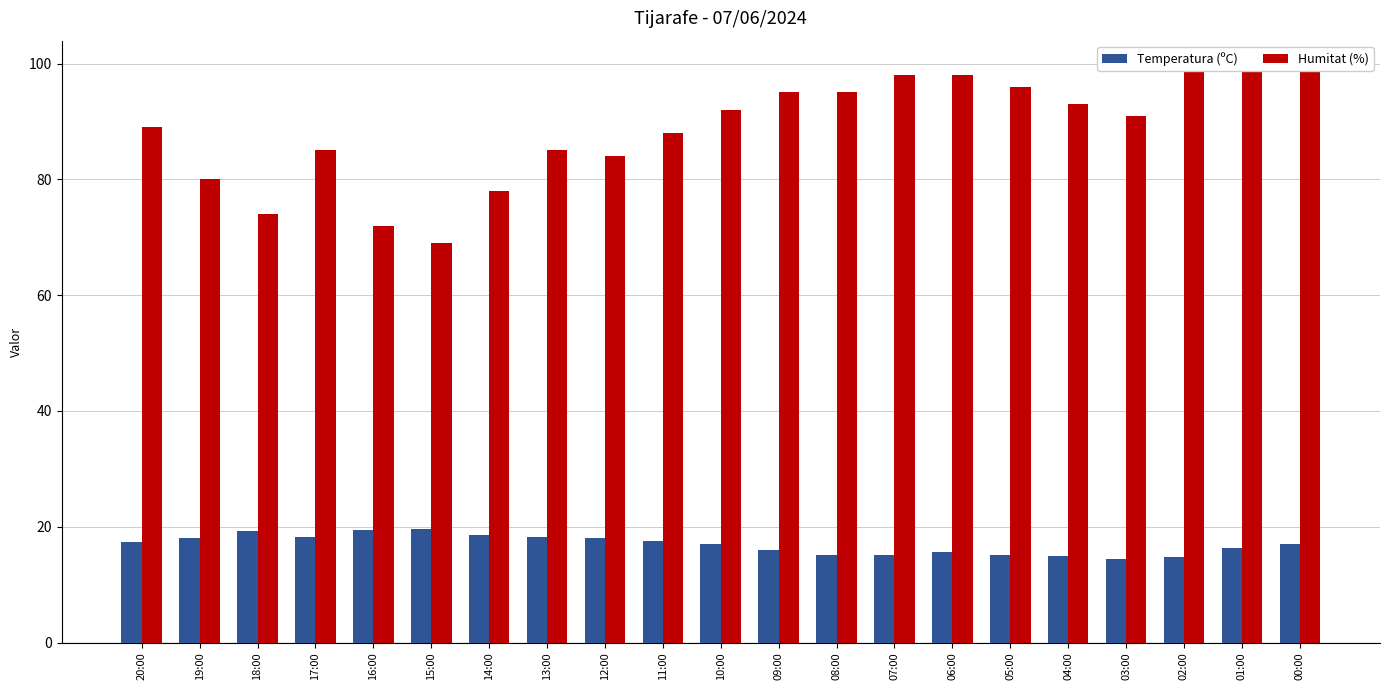

How many values in the Humitat (%) series exceed 91?

10